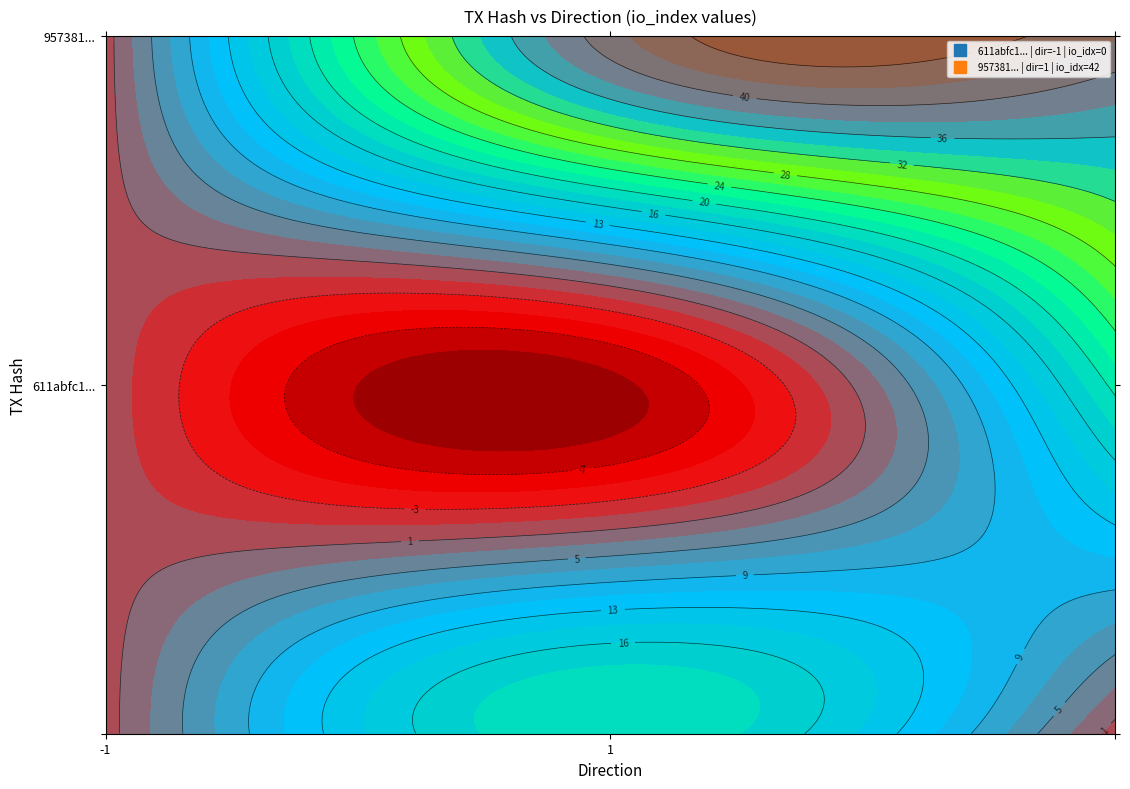

Rank the series at direction from lowest to highest value.

611abfc1b9be045597d983e1076ec04a85163e2, 957381919d9d2103d048d2fbac08cab22650efc